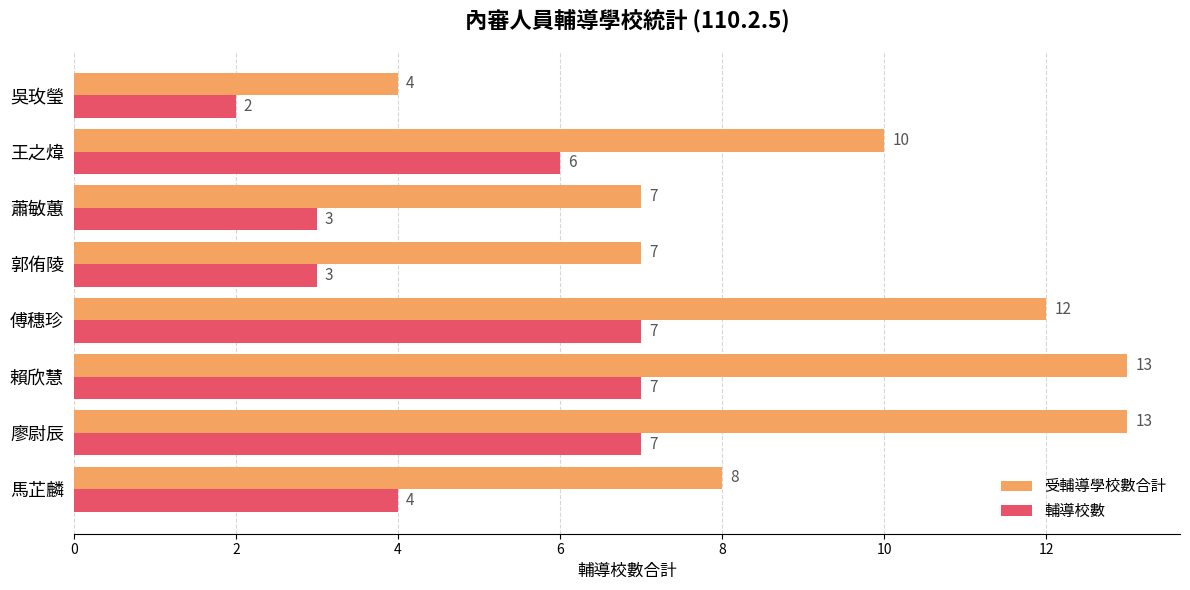

What is the difference between the second highest and second lowest values in the 輔導校數 series?

4